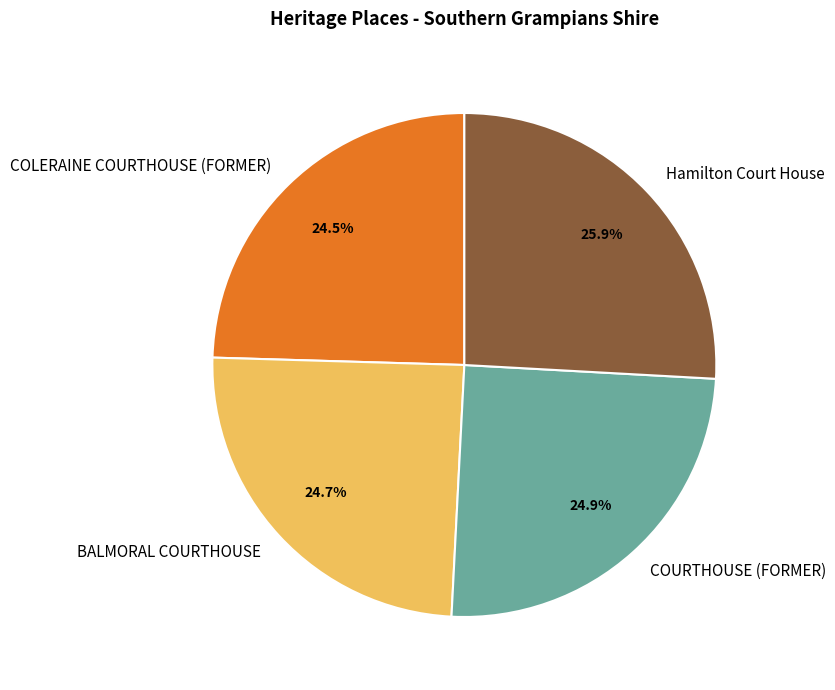

To the nearest percent, what is the difference between the largest and smallest slice percentages?

1%